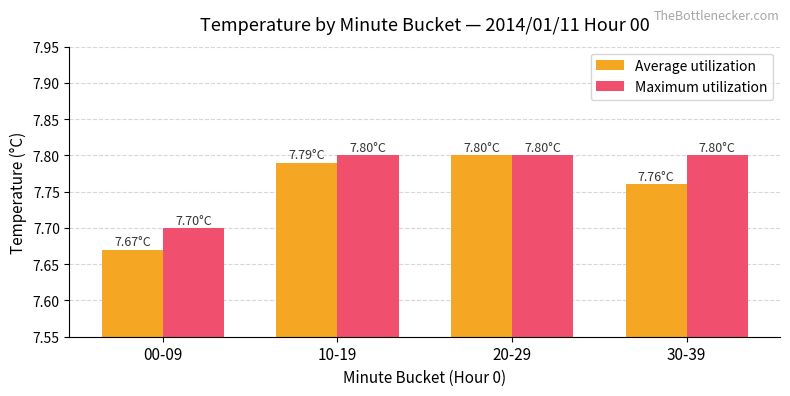

The value of Average utilization at 20-29 is 7.8. True or false?

True